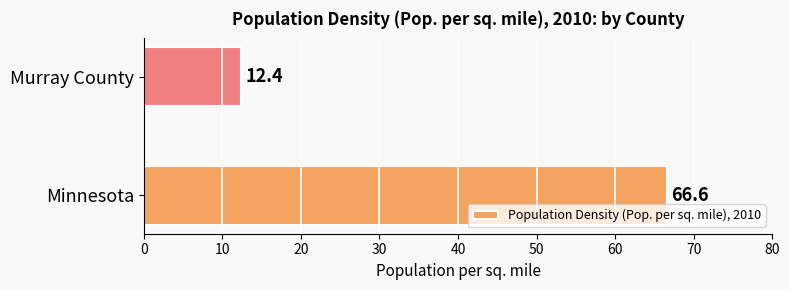

Read the value at Minnesota.

66.6